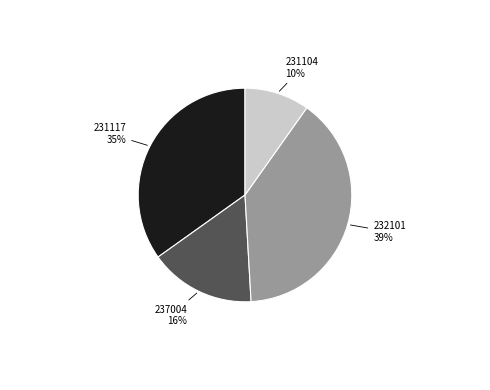

To the nearest percent, what portion does 231104 represent?

10%